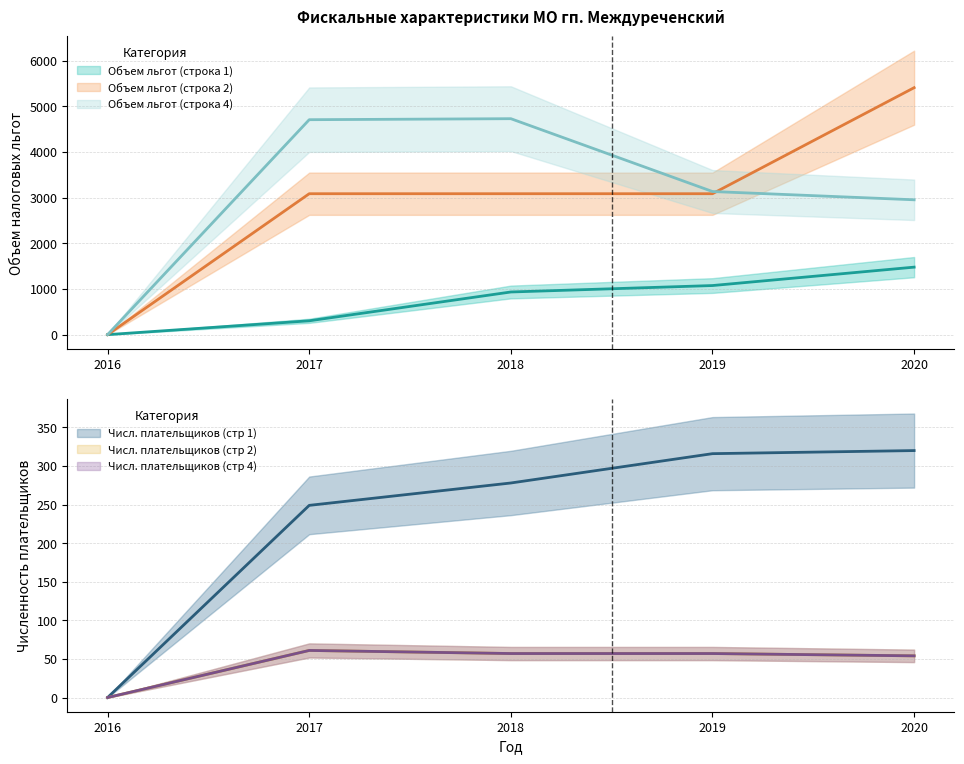

Reading right to left, what are all the values shown in this chart?

Объем льгот (строка 1): 2020=1478	2019=1075	2018=934	2017=303	2016=0
Объем льгот (строка 2): 2020=5408	2019=3086	2018=3086	2017=3086	2016=0
Объем льгот (строка 4): 2020=2953	2019=3134	2018=4729	2017=4707	2016=0
Числ. плательщиков (стр 1): 2020=320	2019=316	2018=278	2017=249	2016=0
Числ. плательщиков (стр 2): 2020=54	2019=57	2018=57	2017=61	2016=0
Числ. плательщиков (стр 4): 2020=54	2019=57	2018=57	2017=61	2016=0